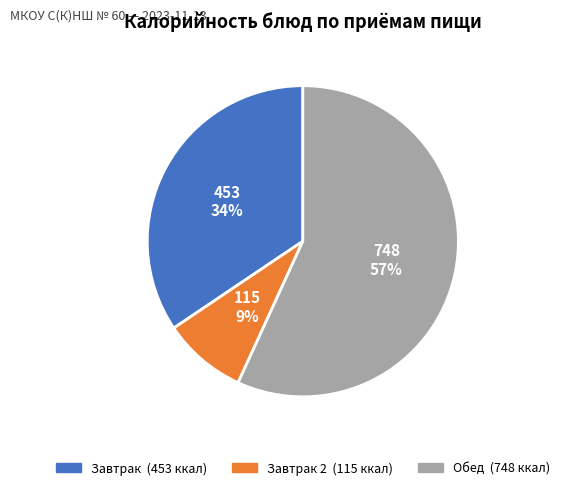

Does any single category account for the majority?

Yes